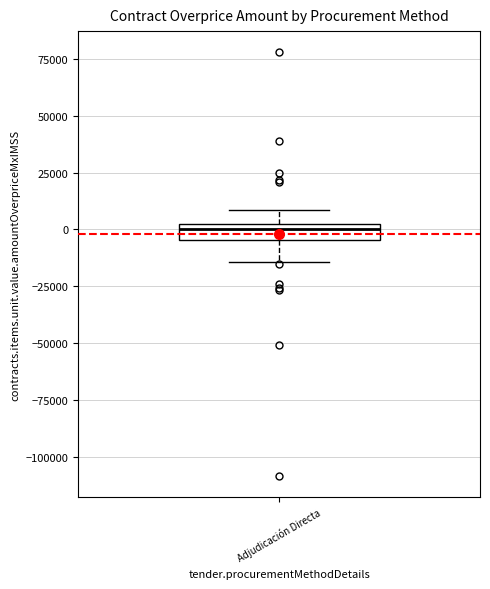

Where is the lower edge of the box for Adjudicación Directa on the y-axis? The values are not printed on the chart, so give them approximately, as read against the axis.

-5000